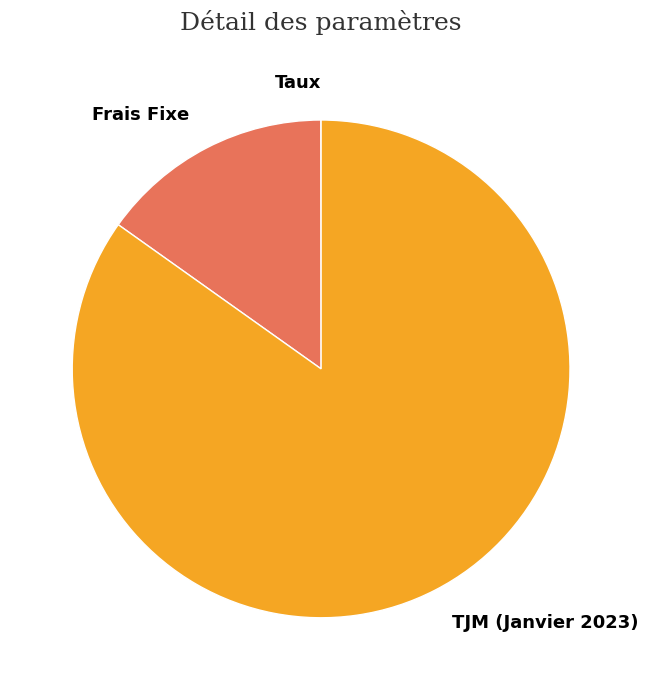

Approximately how many times larger is the value at TJM (Janvier 2023) compared to Frais Fixe?

5.6